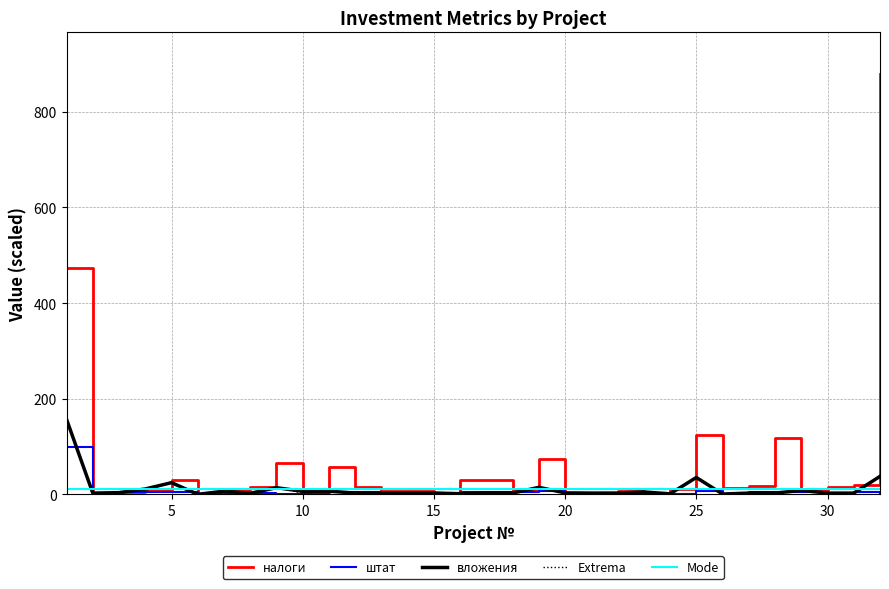

True or false: Extrema and Mode cross at least once.

True